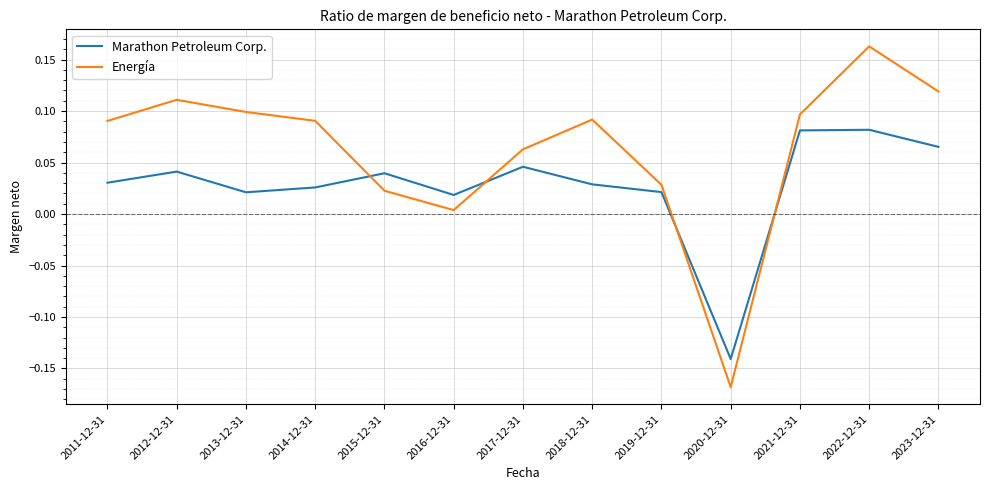

How many intersections are there between Marathon Petroleum Corp. and Energía?

4